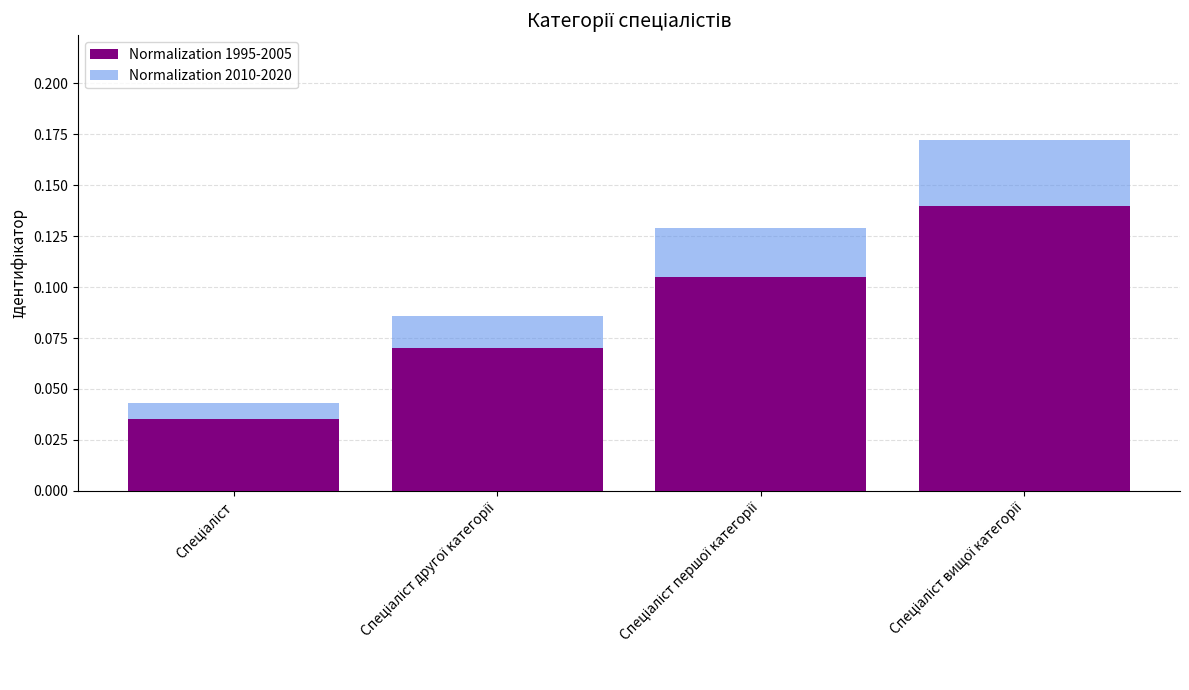

What are all the series names shown in the legend?

Normalization 1995-2005, Normalization 2010-2020